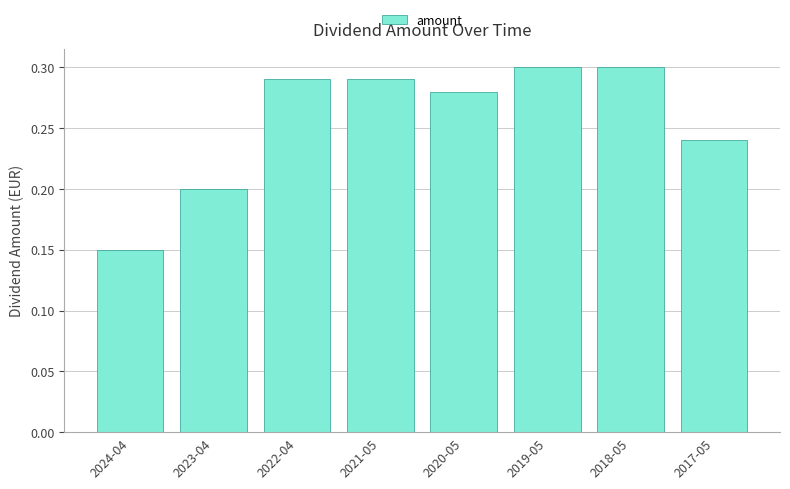

How many values are between 0 and 1?

8